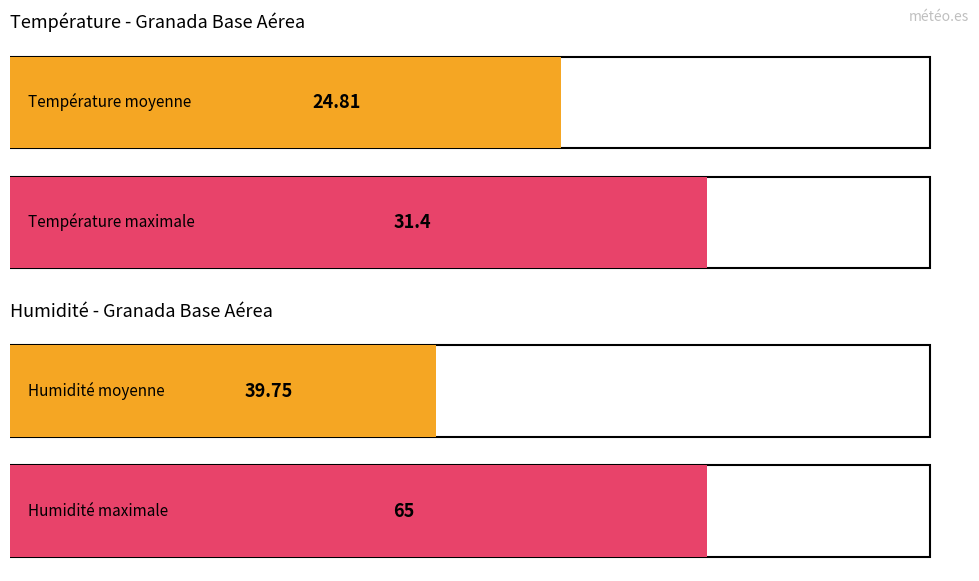

Does the chart contain any negative values?

No